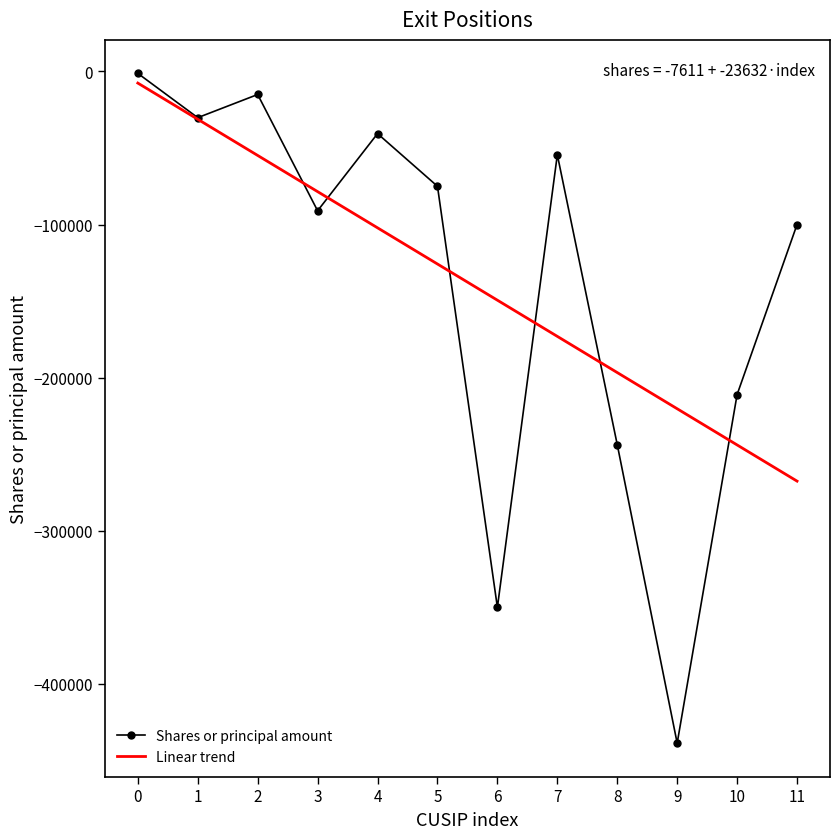

Reading left to right, transcribe all the data shown in this chart.

Shares or principal amount: 0=-1279.0	1=-30200.0	2=-15070.0	3=-91000.0	4=-40620.0	5=-75000.0	6=-350000.0	7=-54436.0	8=-243750.0	9=-438680.0	10=-211024.0	11=-100000.0
Linear trend: 0=-7611.0	1=-31243.3	2=-54875.5	3=-78507.7	4=-102139.9	5=-125772.1	6=-149404.4	7=-173036.6	8=-196668.8	9=-220301.0	10=-243933.2	11=-267565.5